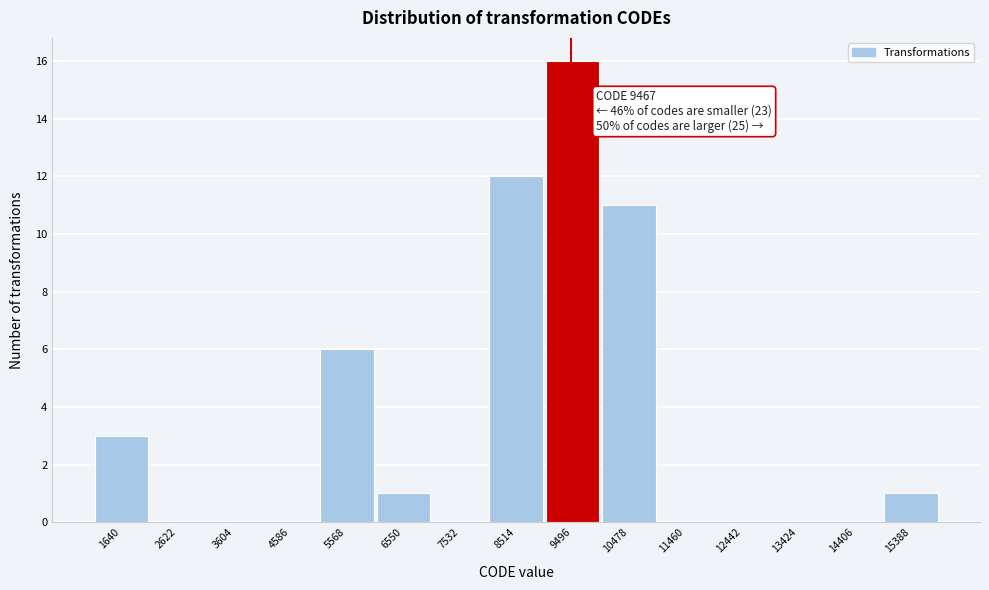

Which range on the x-axis has the tallest bar?

9000 to 10000